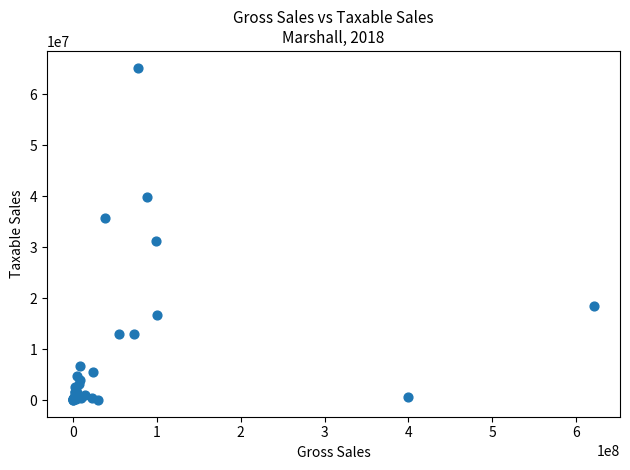

What Y value in the scatter plot is closest to 32627302?

31248209